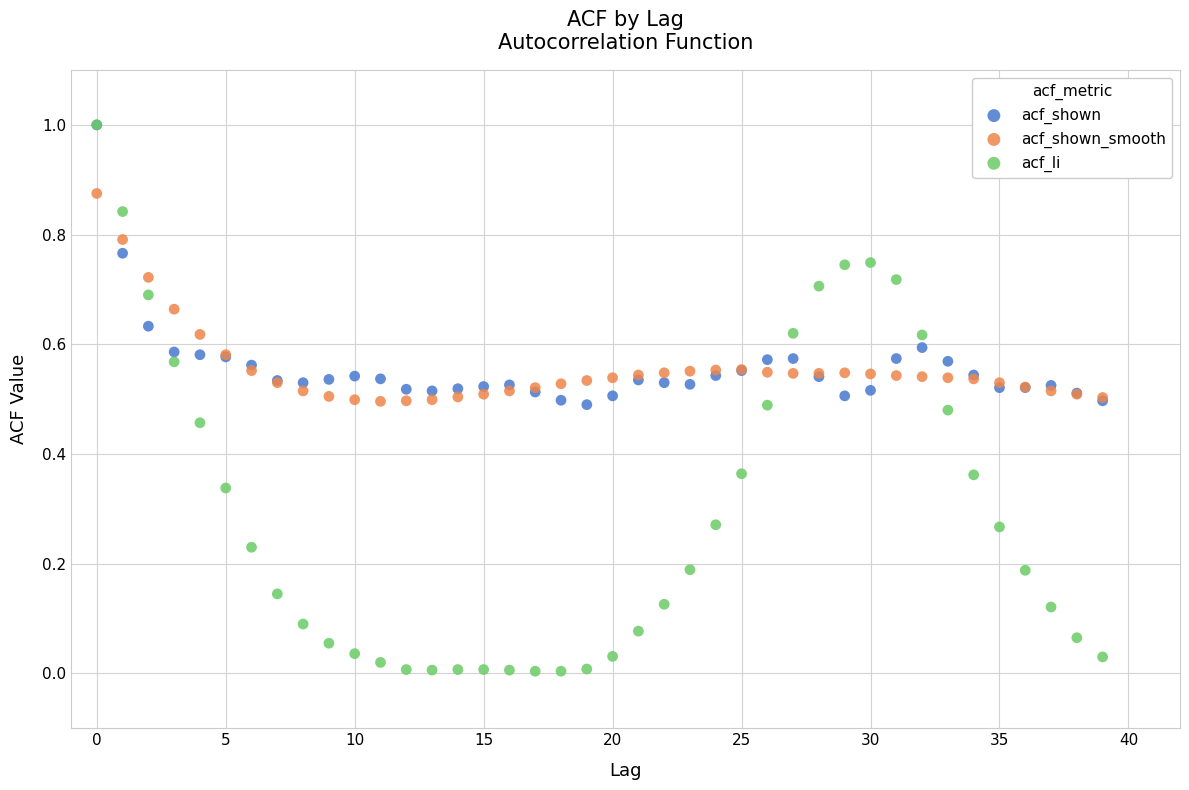

What are all the series names shown in the legend?

acf_shown, acf_shown_smooth, acf_li